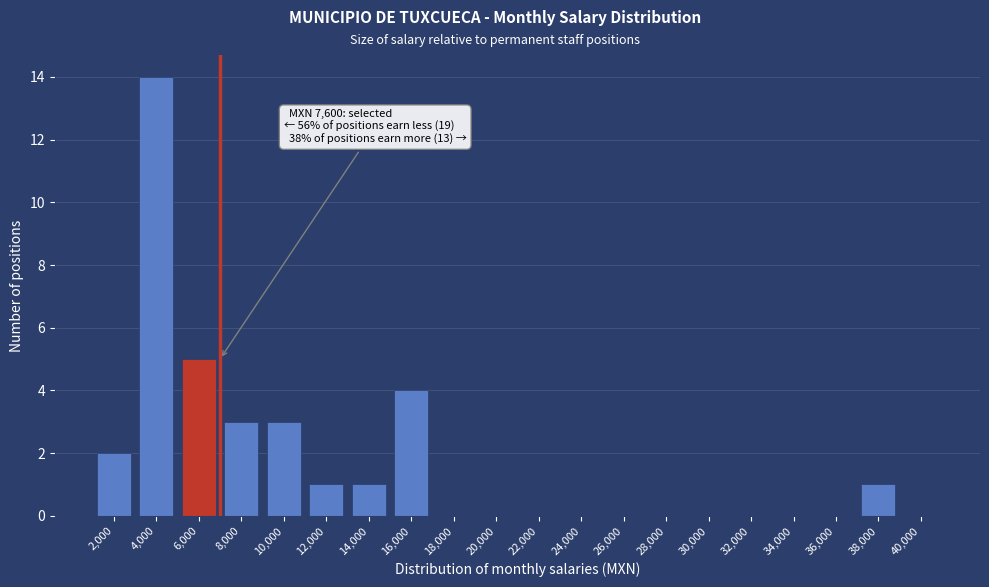

Reading left to right, list all the values displayed in this chart.

2,000=2	4,000=14	6,000=5	8,000=3	10,000=3	12,000=1	14,000=1	16,000=4	18,000=0	20,000=0	22,000=0	24,000=0	26,000=0	28,000=0	30,000=0	32,000=0	34,000=0	36,000=0	38,000=1	40,000=0